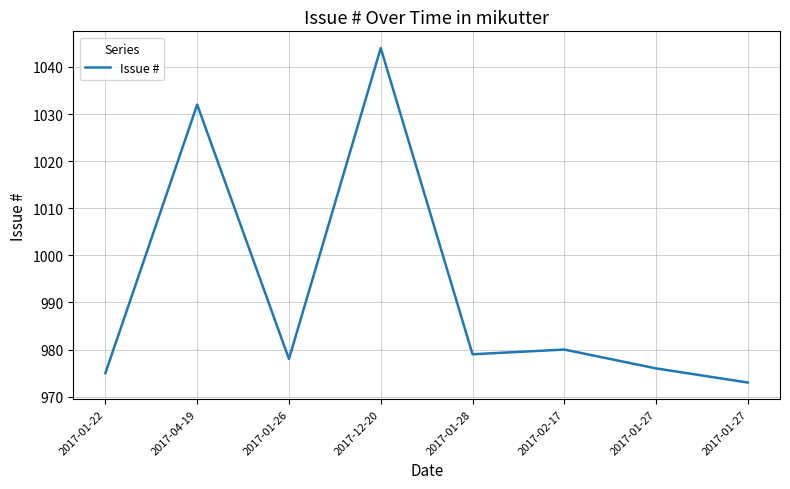

What is the value of the 3rd point from the left?

978